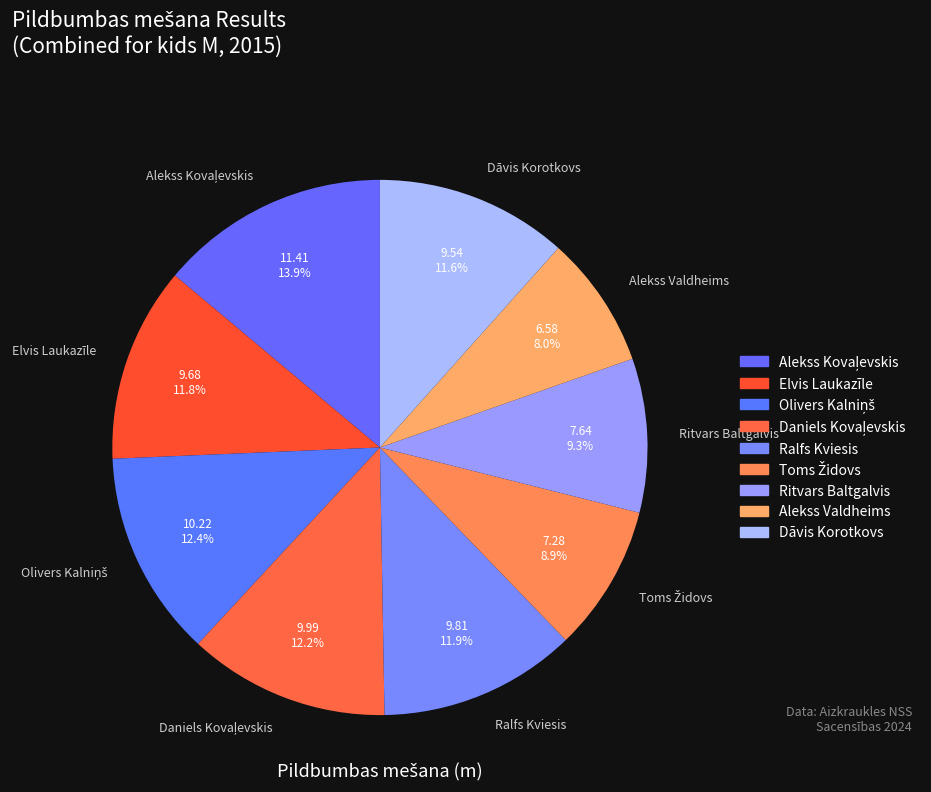

Which slice is the smallest?

Alekss Valdheims